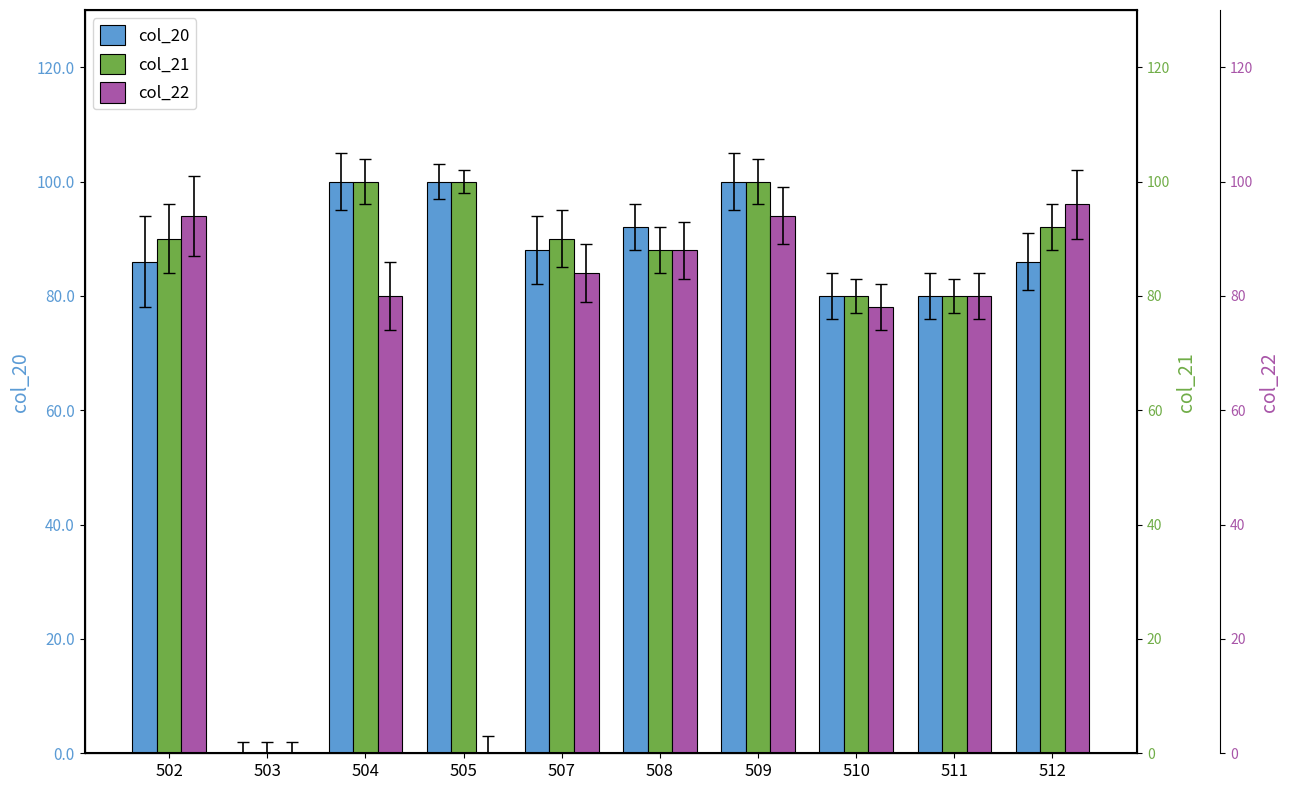

What is the value of the col_21 bar at the 5th from the left?

90